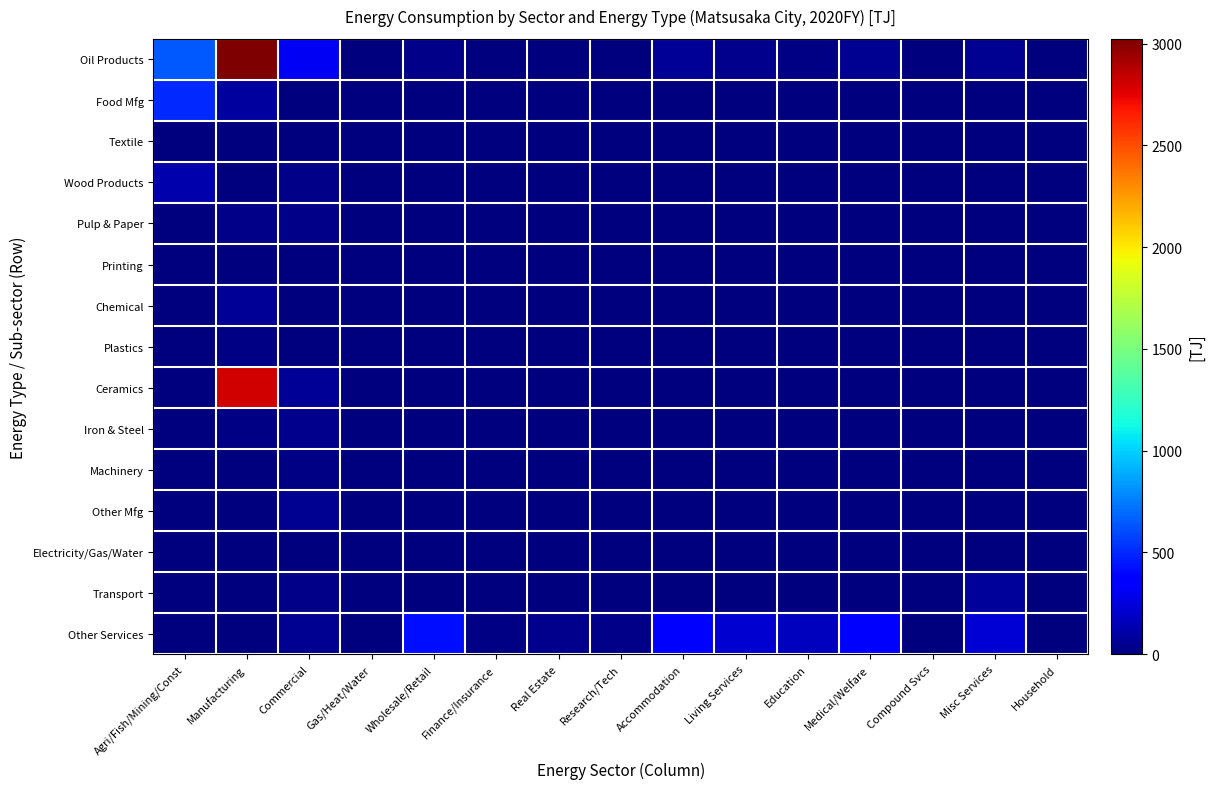

Which series has the largest total across all categories?

Oil Products